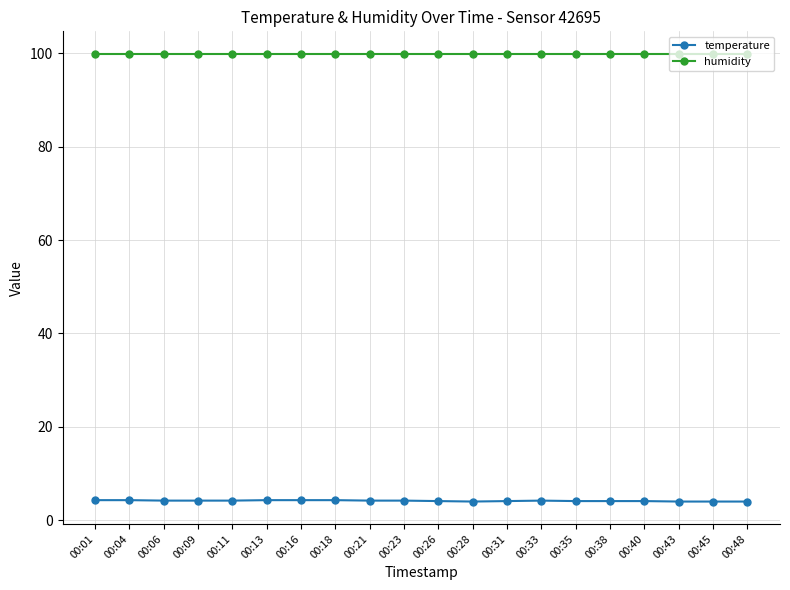

Is it true that temperature equals 4.1 at 00:40?

True